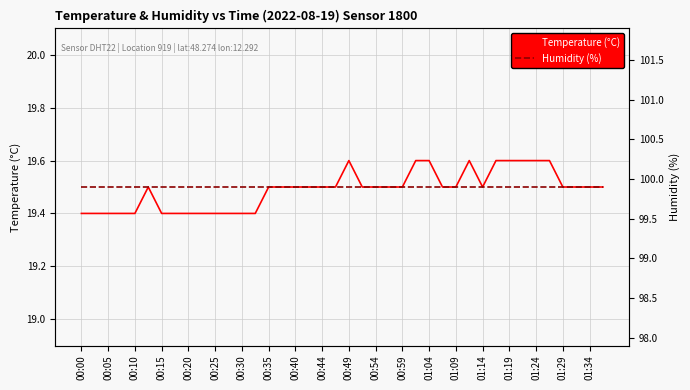

The Temperature (°C) series shows 28.1 at 00:10. True or false?

False